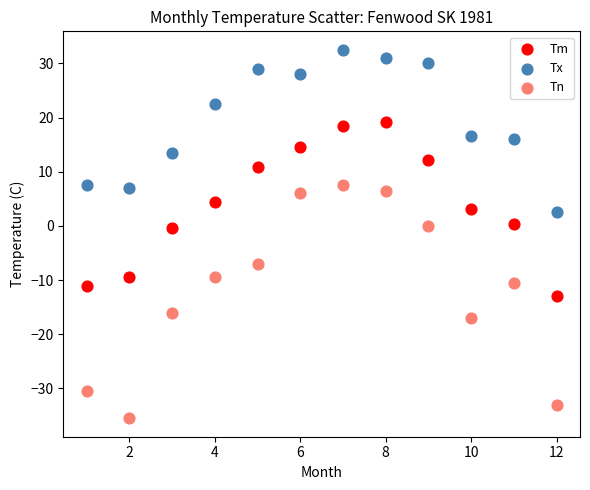

Which series has the largest Y range (max minus min)?

Tn